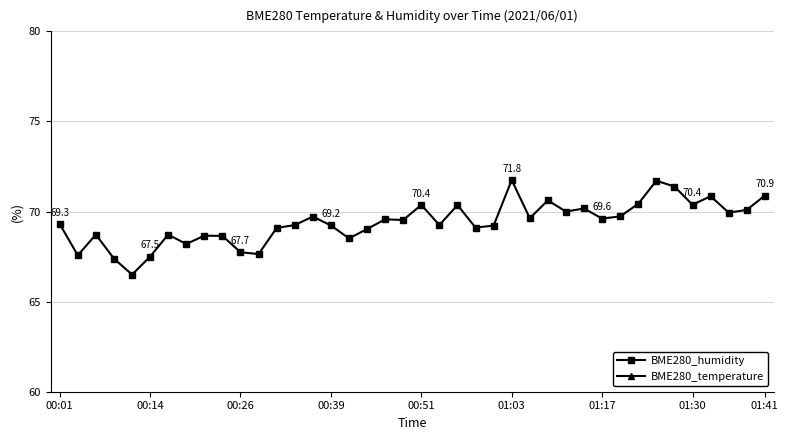

What is the value of the BME280_temperature point at the 34th from the left?

10.4